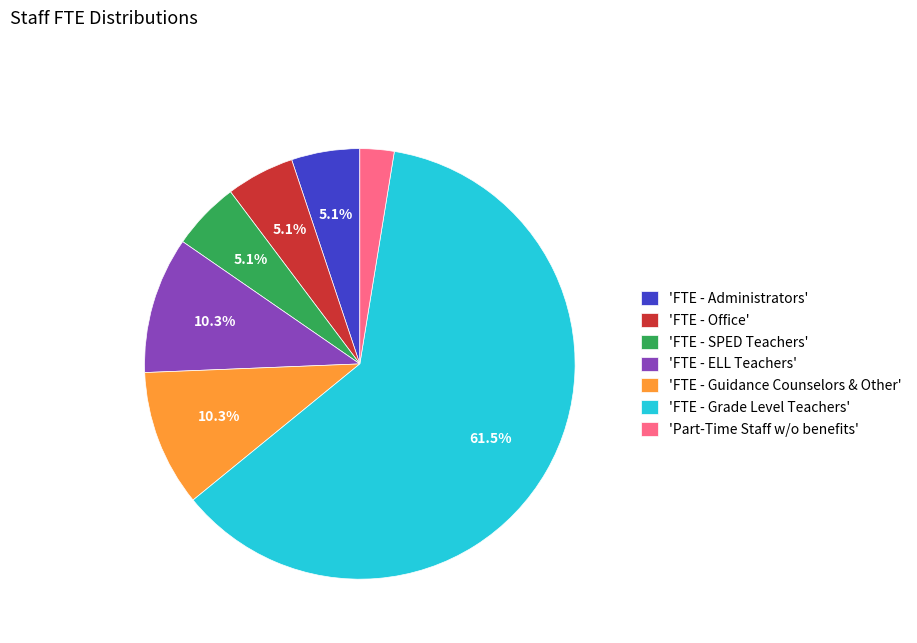

What is the majority slice?

'FTE - Grade Level Teachers'